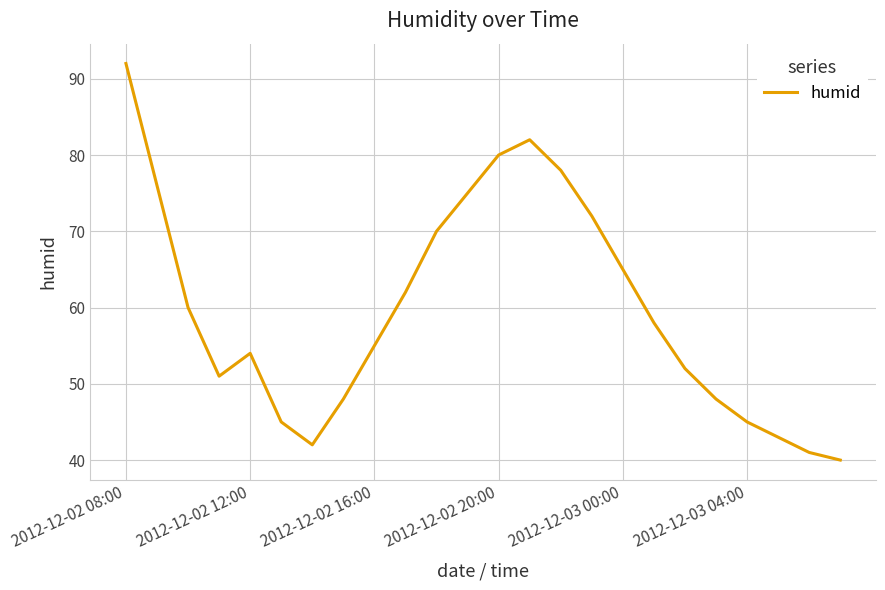

What is the maximum value shown in the chart?

92